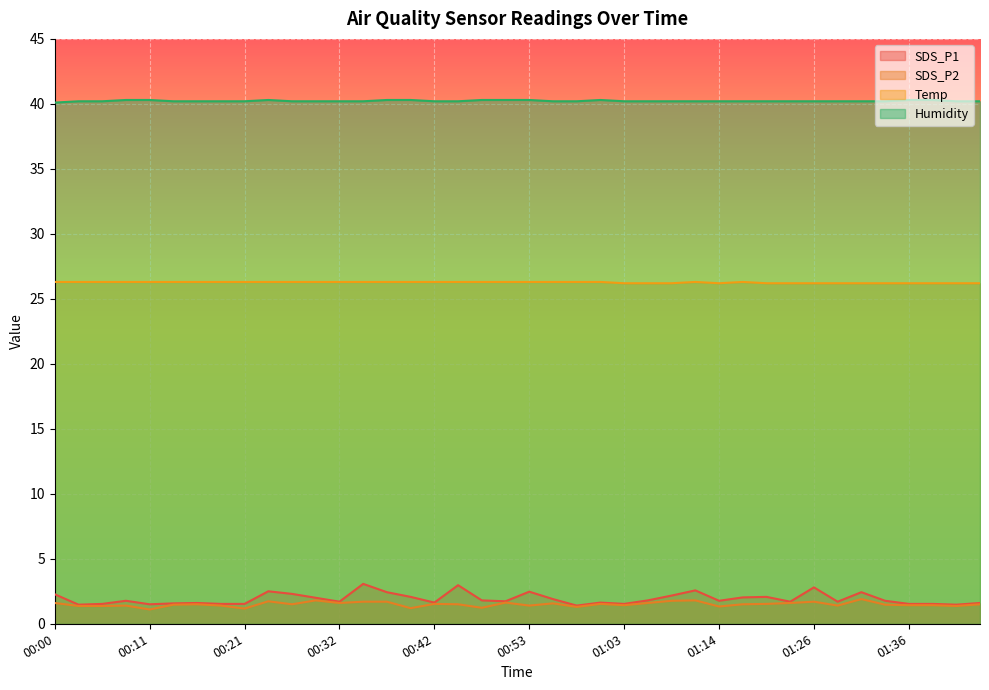

Which series has the largest total across all categories?

Humidity